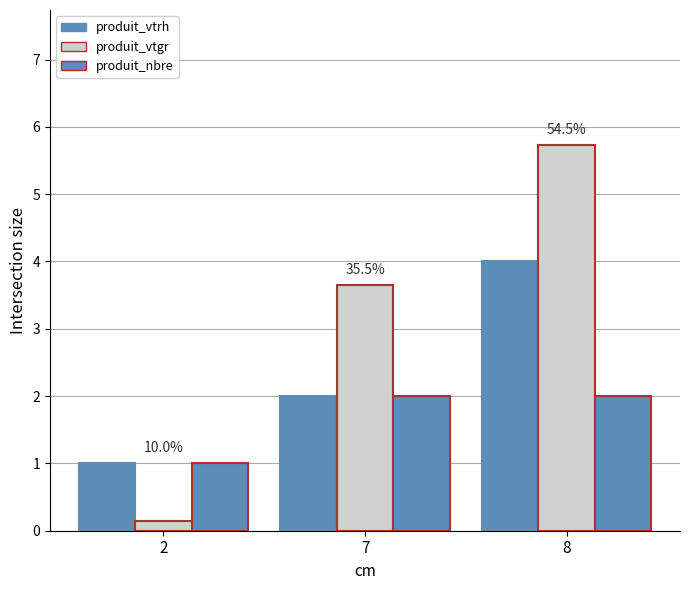

List the series in order of their overall mean, highest first.

produit_vtgr, produit_vtrh, produit_nbre